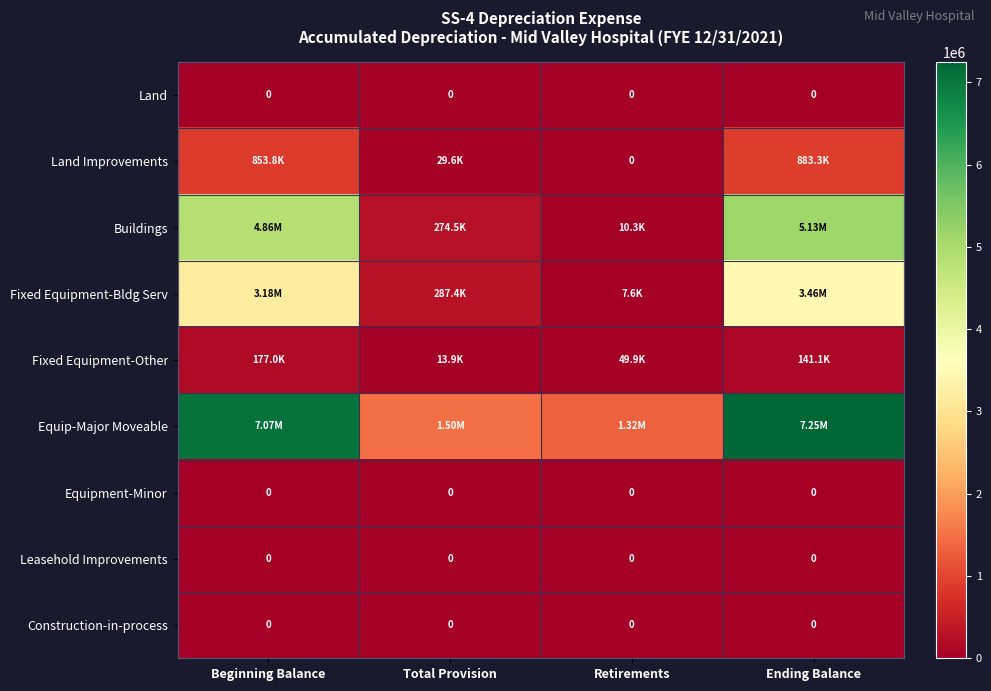

What is the difference between the maximum and minimum values in the Fixed Equipment-Bldg Serv series?

3450110.9